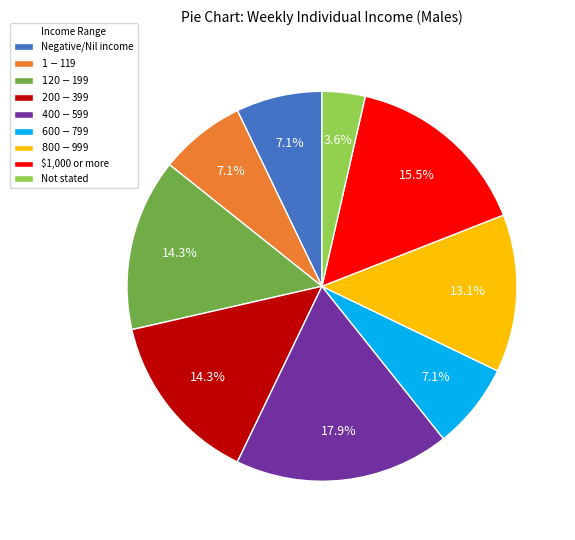

Count the number of slices in the pie.

9